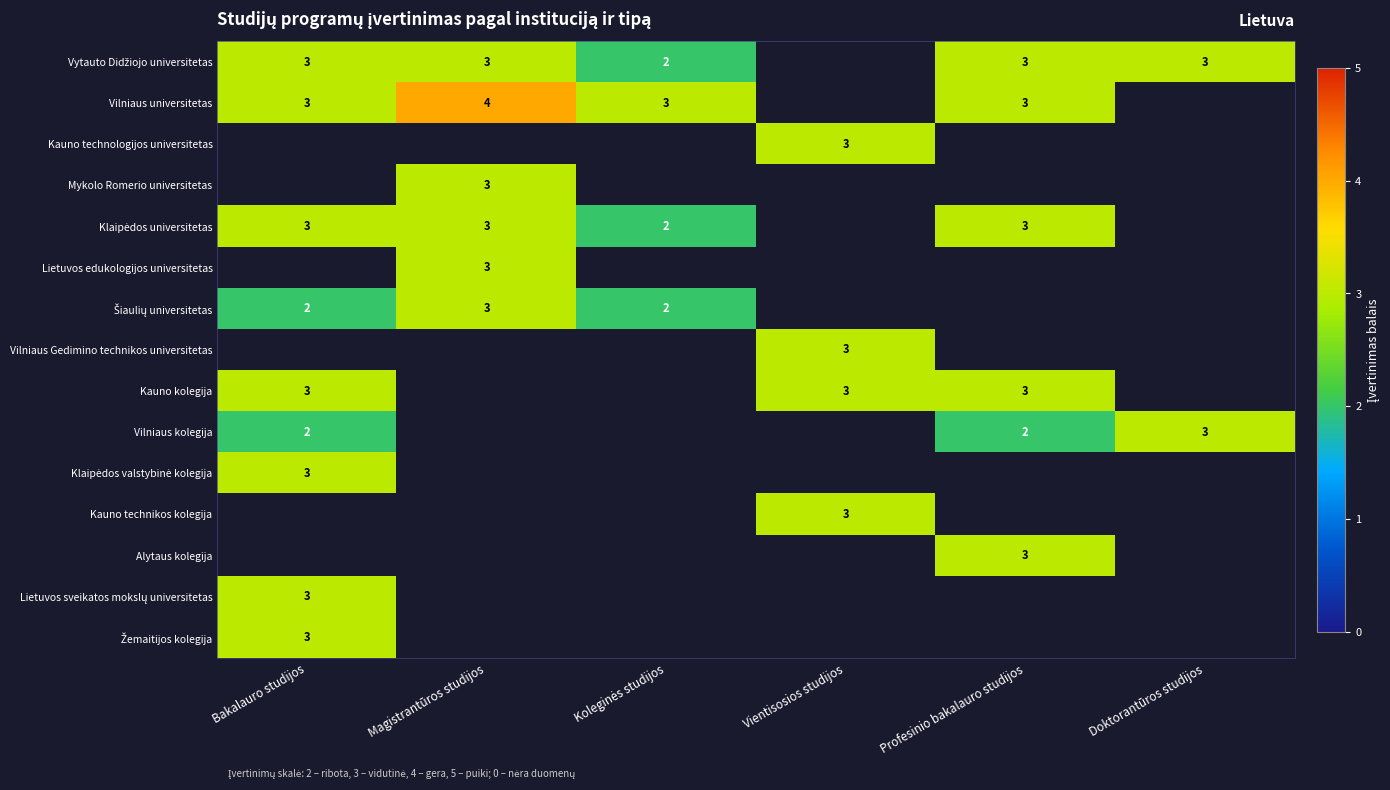

How many series are shown in this chart?

15